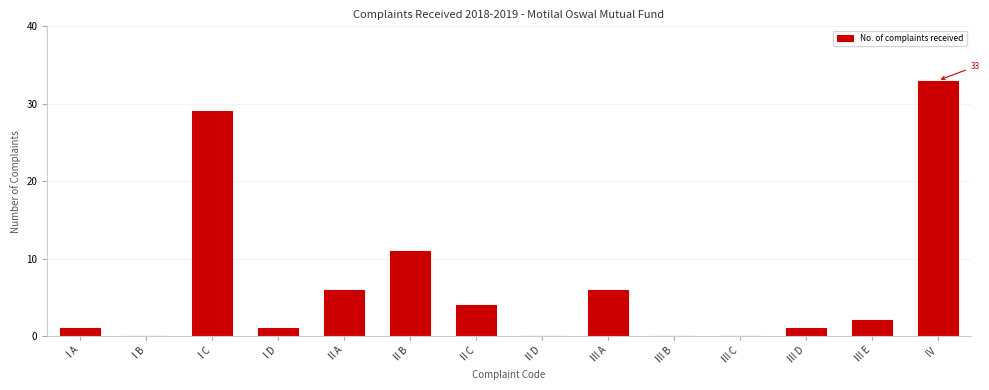

Reading right to left, list all the values displayed in this chart.

IV=33	III E=2	III D=1	III C=0	III B=0	III A=6	II D=0	II C=4	II B=11	II A=6	I D=1	I C=29	I B=0	I A=1